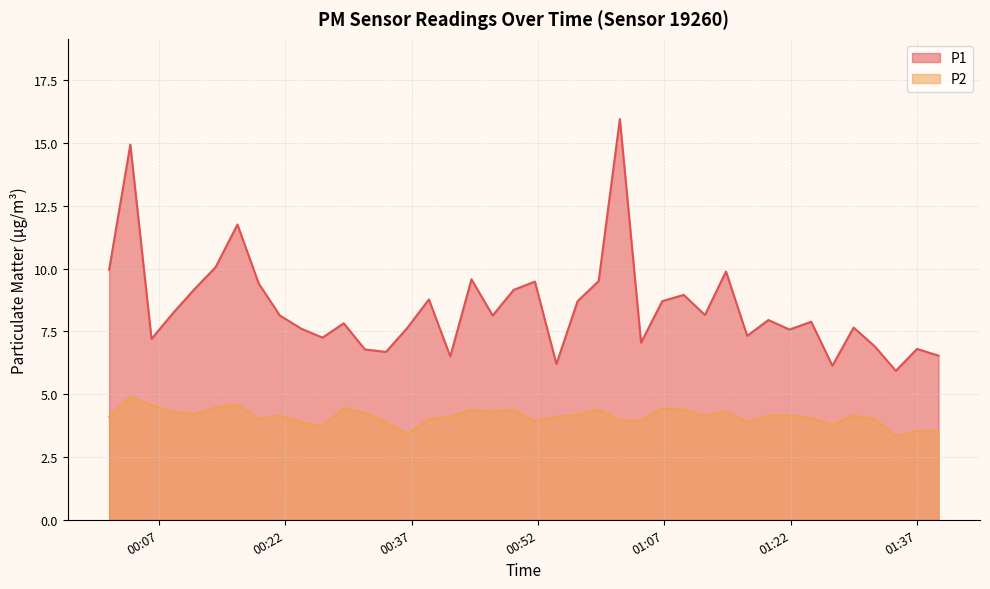

What is the total value across all series at 2024-01-30T00:59:12?

13.9